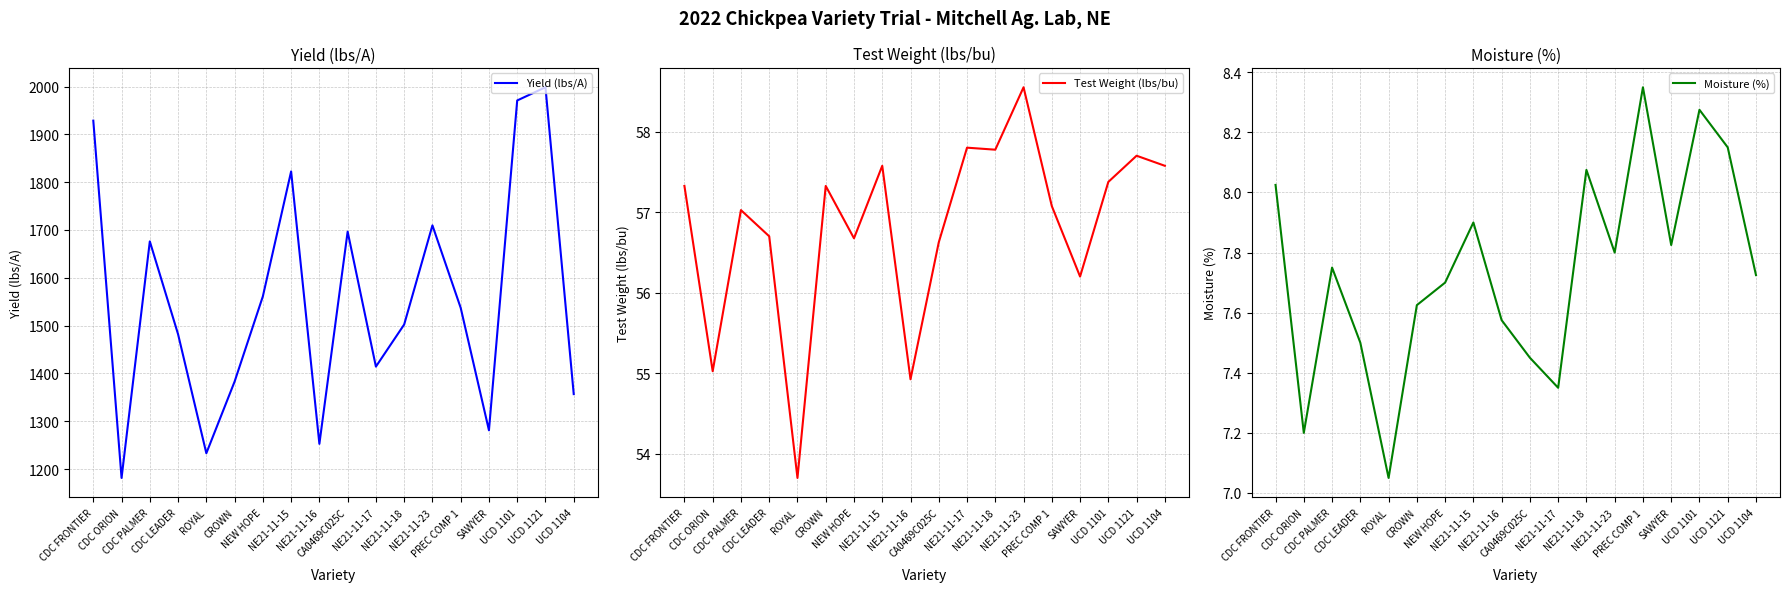

True or false: Test Weight (lbs/bu) and Yield (lbs/A) intersect in this chart.

False